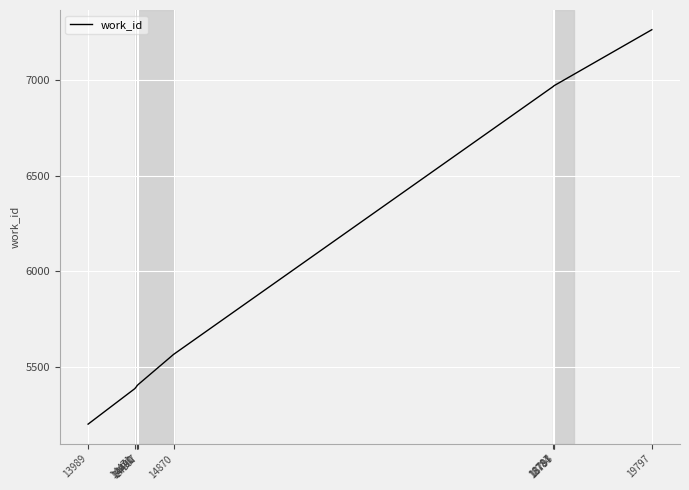

At which category does the chart reach its peak across all series?

19797